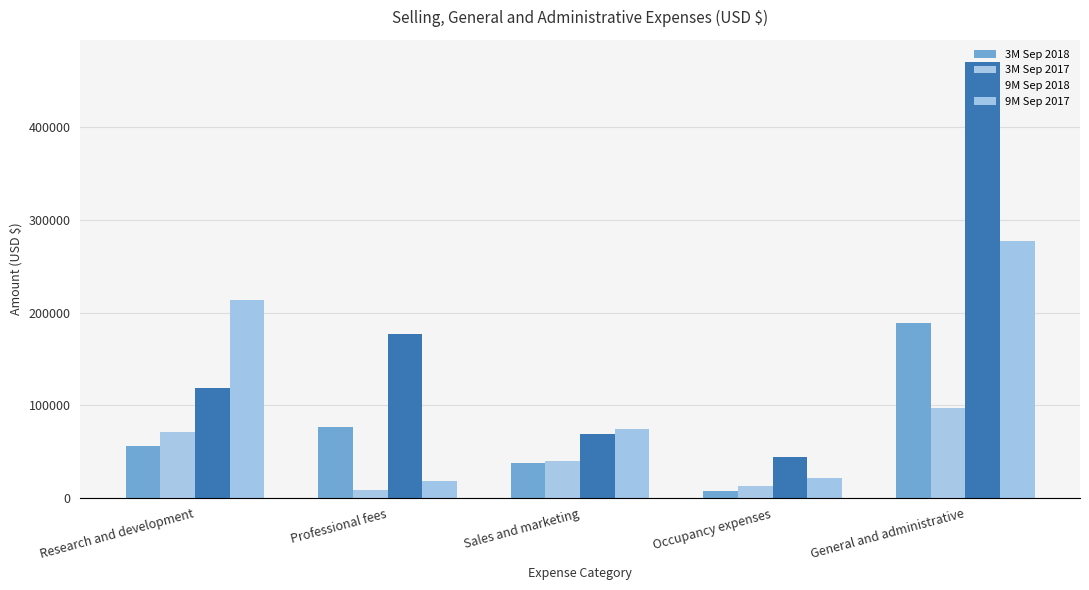

How many bars are there in total?

20